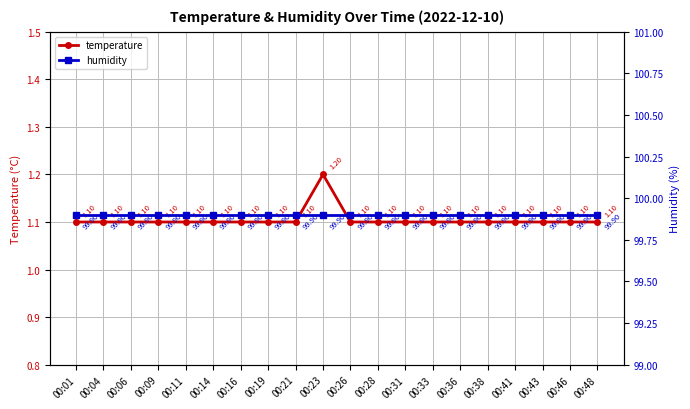

Rank the categories by temperature value from lowest to highest.

00:01, 00:04, 00:06, 00:09, 00:11, 00:14, 00:16, 00:19, 00:21, 00:26, 00:28, 00:31, 00:33, 00:36, 00:38, 00:41, 00:43, 00:46, 00:48, 00:23